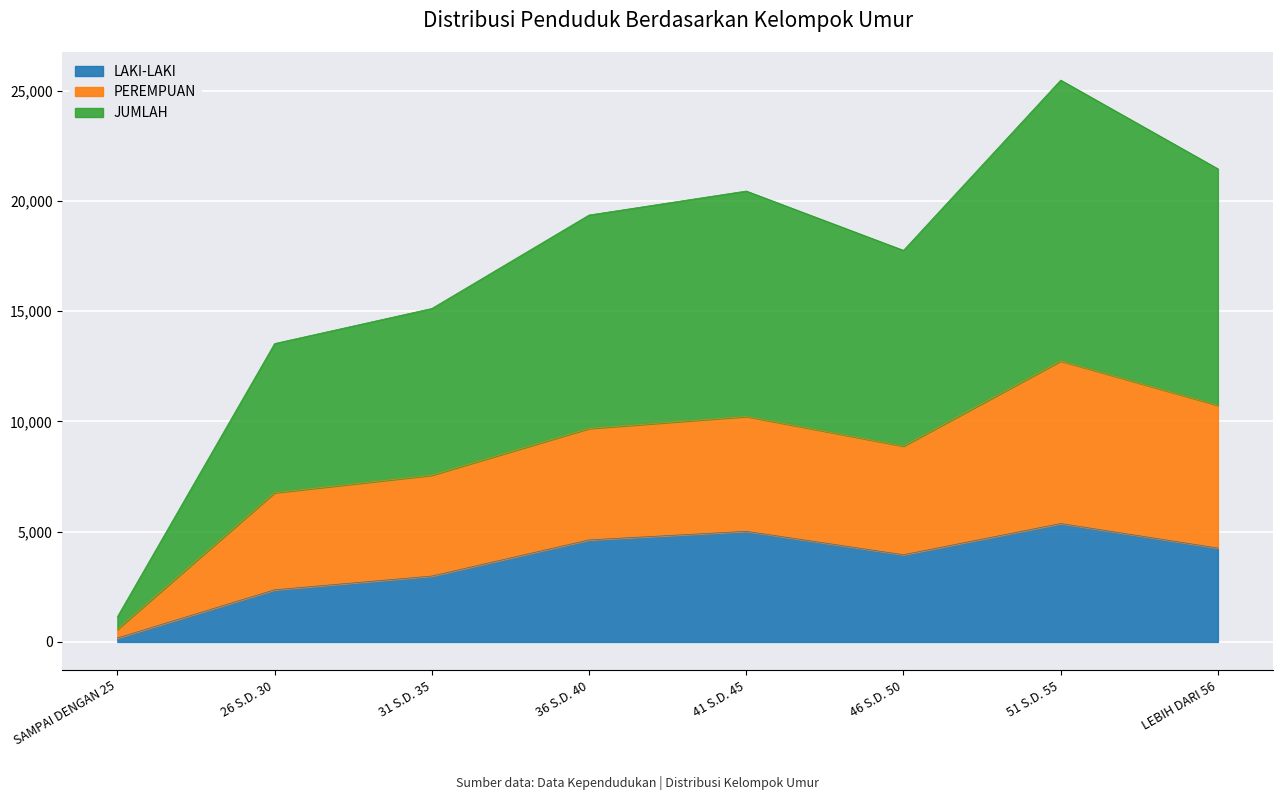

Is it true that JUMLAH equals 1144 at SAMPAI DENGAN 25?

True